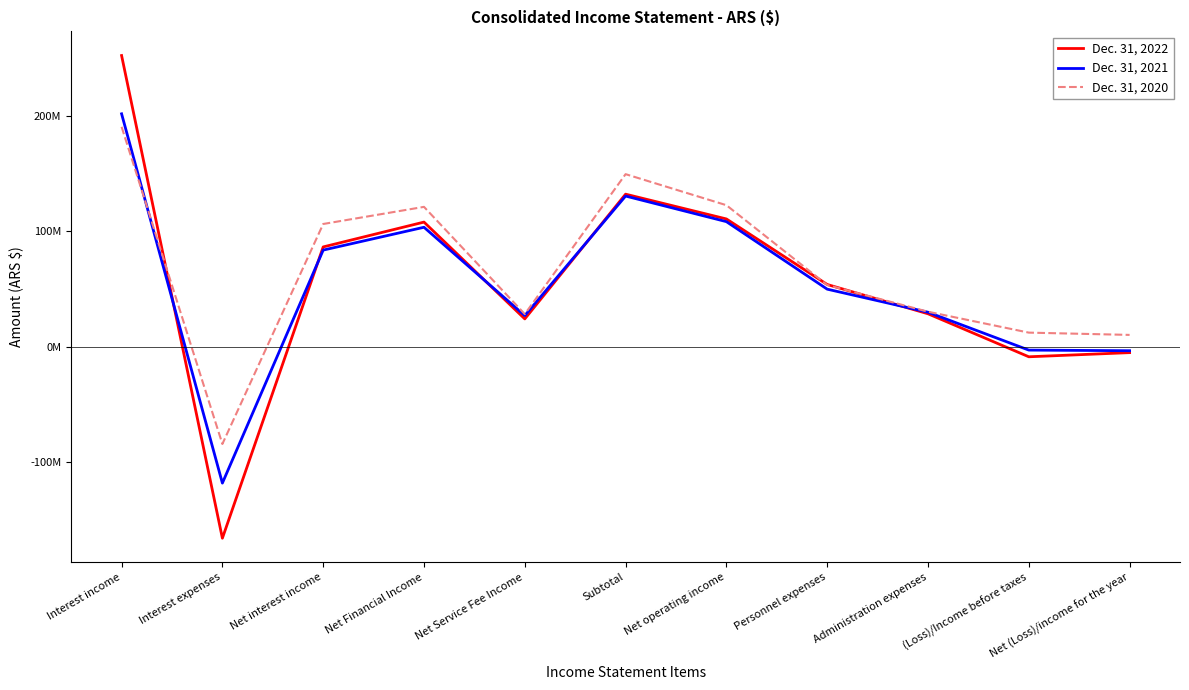

What is the greatest value displayed?

251873826